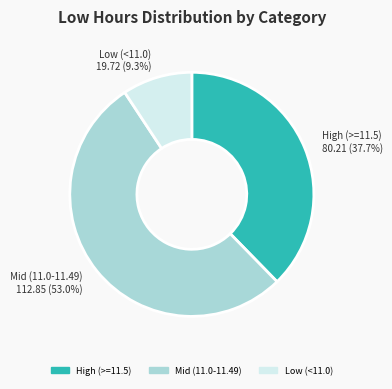

How many segments does this pie chart have?

3